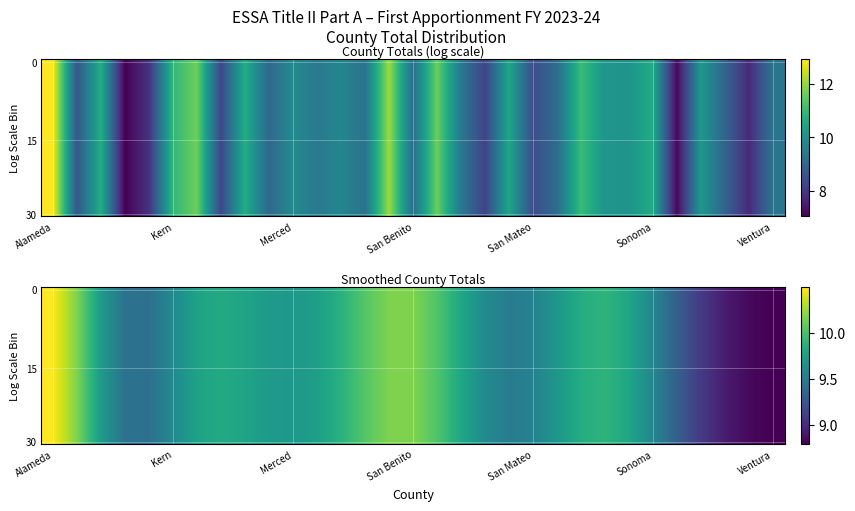

Which category has the highest value in the 15 series?

Alameda